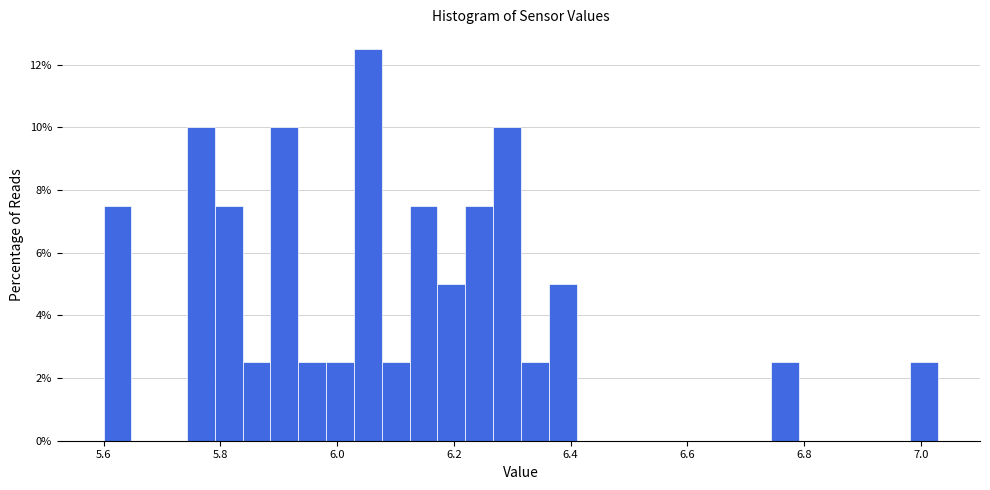

Read against the x-axis, roughly where is the centre of the tallest bar?

6.06